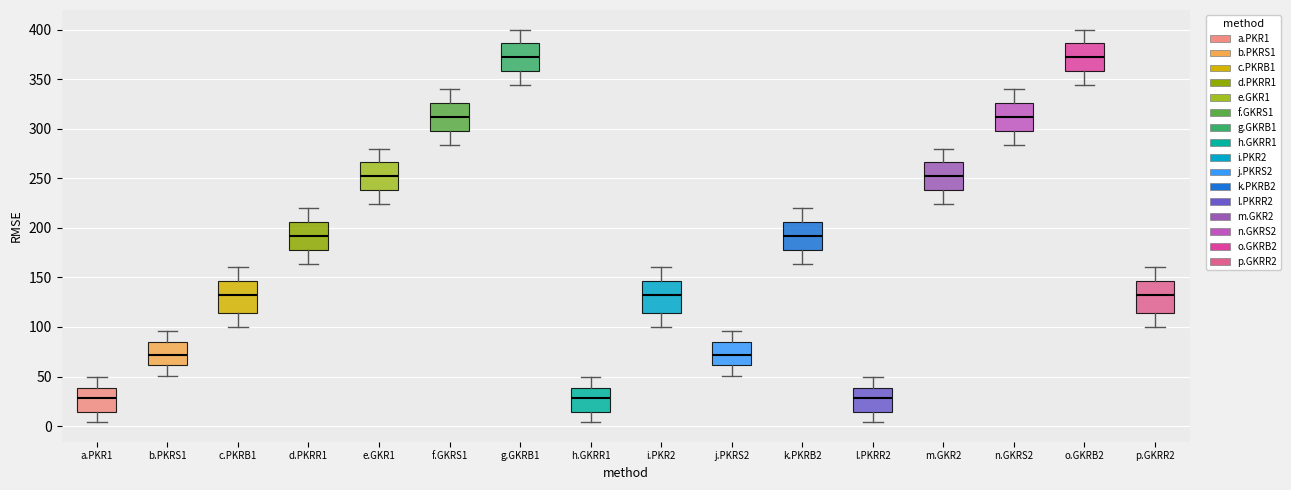

Reading left to right, read every box against the y-axis: the position of its median line, the range the box covers, and the ends of its whiskers. The values are not printed on the chart, so give them approximately, as read against the axis.

a.PKR1: median 30, box 15 to 40, whiskers 5 to 50
b.PKRS1: median 70, box 60 to 85, whiskers 50 to 95
c.PKRB1: median 130, box 115 to 145, whiskers 100 to 160
d.PKRR1: median 190, box 180 to 205, whiskers 165 to 220
e.GKR1: median 250, box 240 to 265, whiskers 225 to 280
f.GKRS1: median 310, box 300 to 325, whiskers 285 to 340
g.GKRB1: median 370, box 360 to 385, whiskers 345 to 400
h.GKRR1: median 30, box 15 to 40, whiskers 5 to 50
i.PKR2: median 130, box 115 to 145, whiskers 100 to 160
j.PKRS2: median 70, box 60 to 85, whiskers 50 to 95
k.PKRB2: median 190, box 180 to 205, whiskers 165 to 220
l.PKRR2: median 30, box 15 to 40, whiskers 5 to 50
m.GKR2: median 250, box 240 to 265, whiskers 225 to 280
n.GKRS2: median 310, box 300 to 325, whiskers 285 to 340
o.GKRB2: median 370, box 360 to 385, whiskers 345 to 400
p.GKRR2: median 130, box 115 to 145, whiskers 100 to 160